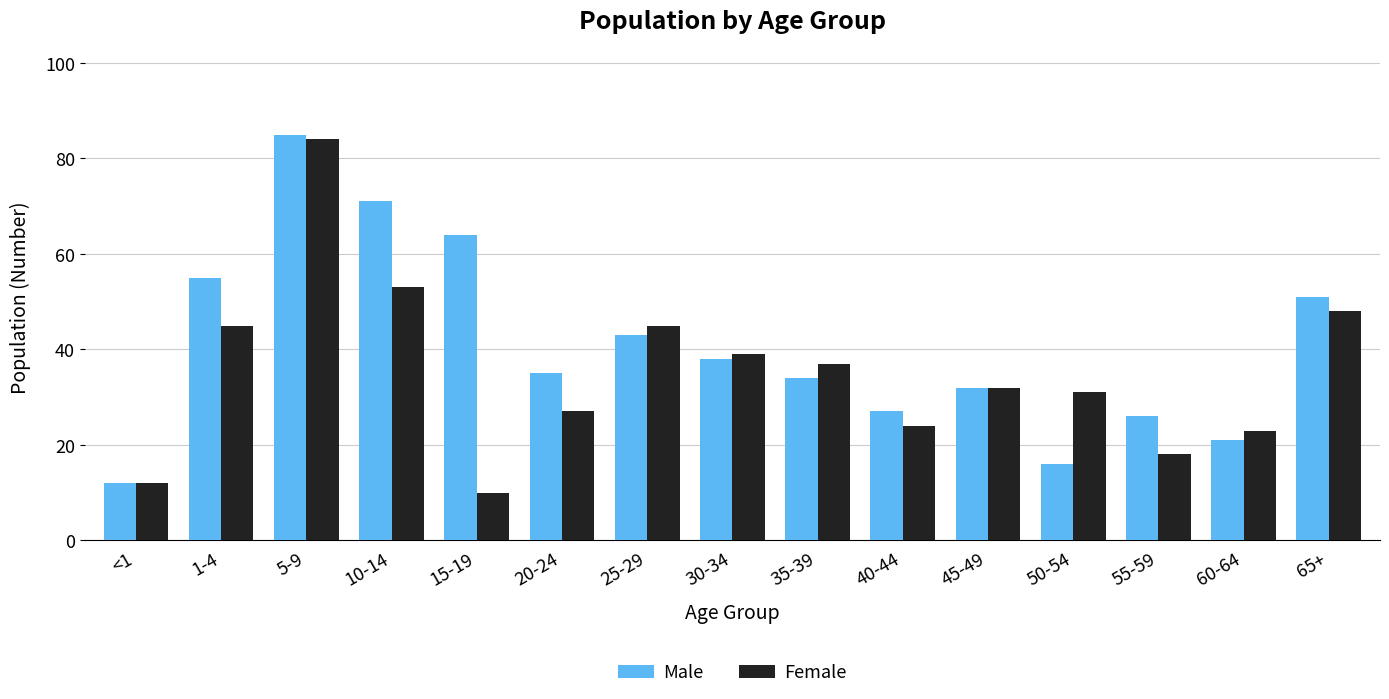

List the series in order of their peak value, lowest first.

Female, Male